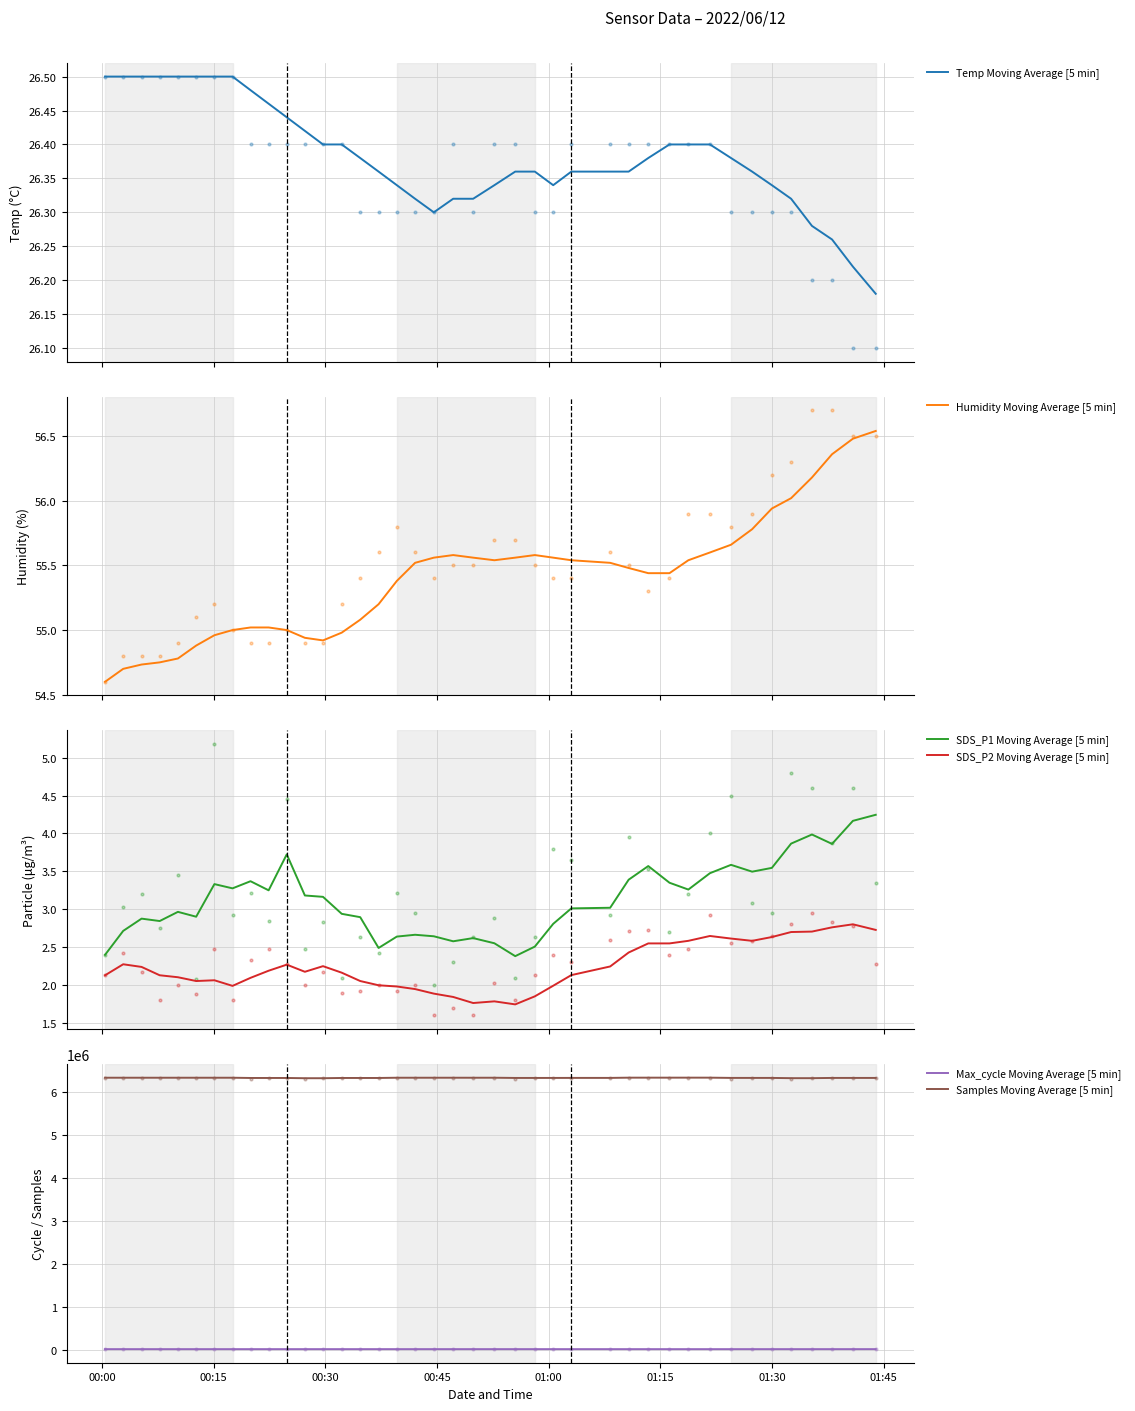

What are all the series names shown in the legend?

Temp Moving Average [5 min], Humidity Moving Average [5 min], SDS_P1 Moving Average [5 min], SDS_P2 Moving Average [5 min], Max_cycle Moving Average [5 min], Samples Moving Average [5 min]